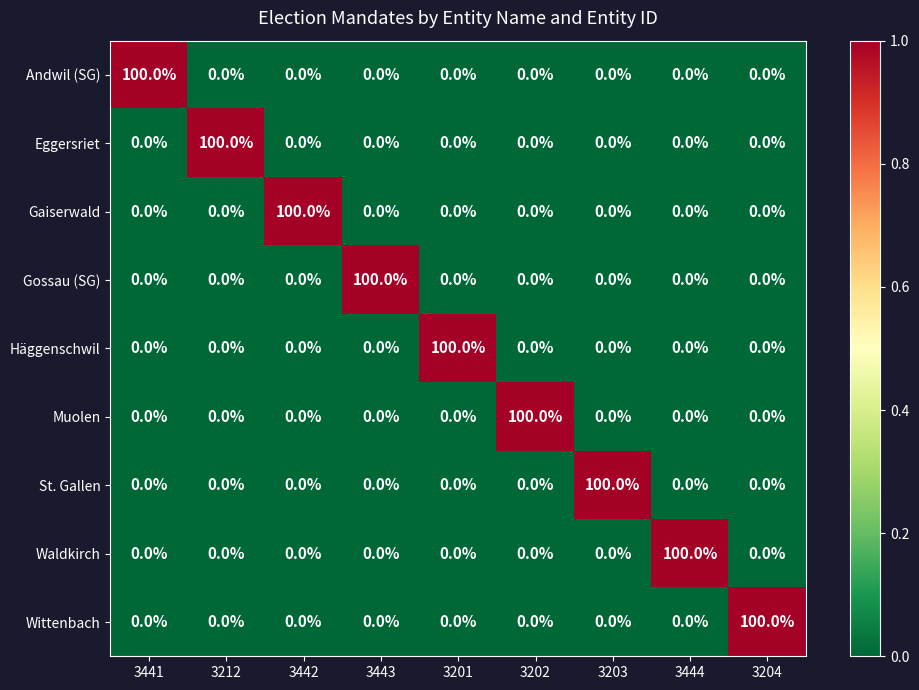

What is the spread (max minus min) of values at 3203?

100